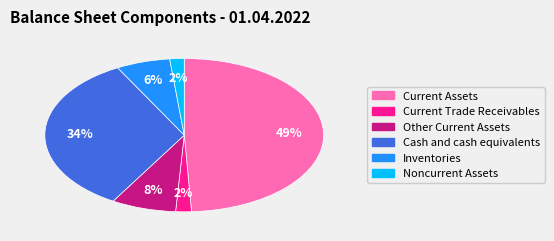

What is the largest slice in the pie chart?

Current Assets